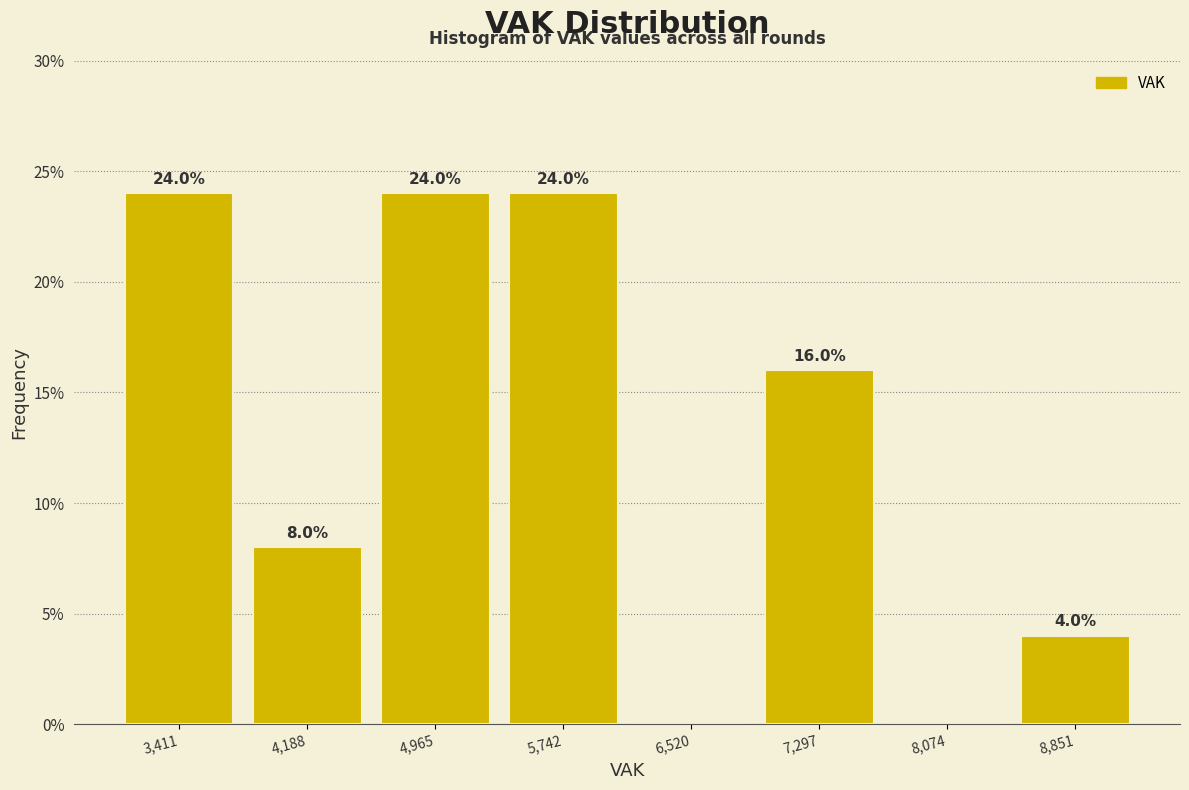

Reading left to right, what are all the values shown in this chart?

3,411=24	4,188=8	4,965=24	5,742=24	6,520=0	7,297=16	8,074=0	8,851=4